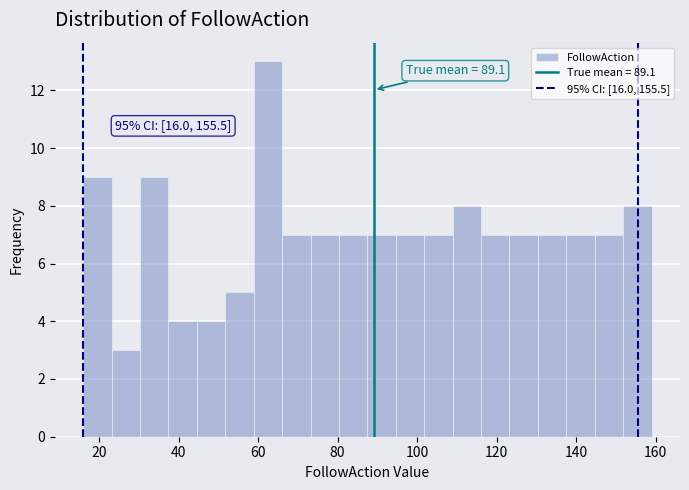

Read against the x-axis, roughly where is the centre of the tallest bar?

62